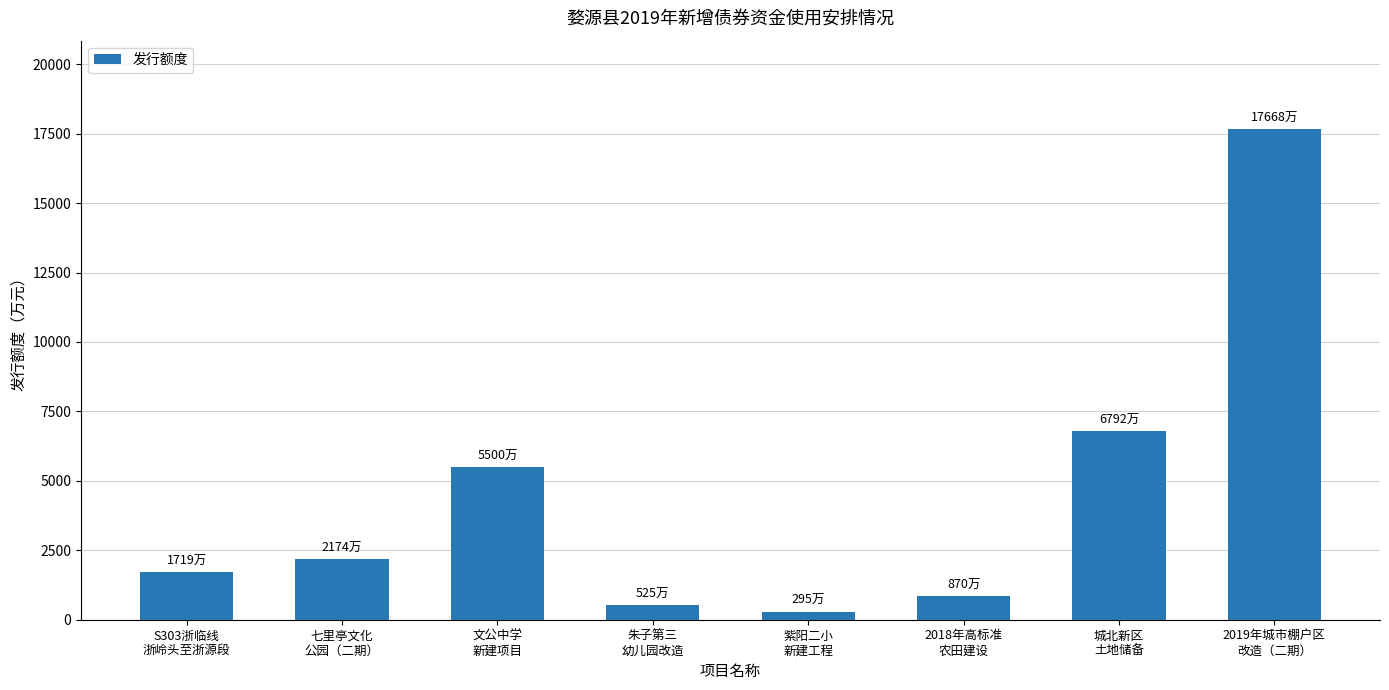

Reading left to right, transcribe all the data shown in this chart.

S303浙临线
浙岭头至浙源段=1719	七里亭文化
公园（二期）=2174	文公中学
新建项目=5500	朱子第三
幼儿园改造=525	紫阳二小
新建工程=295	2018年高标准
农田建设=870	城北新区
土地储备=6792	2019年城市棚户区
改造（二期）=17668